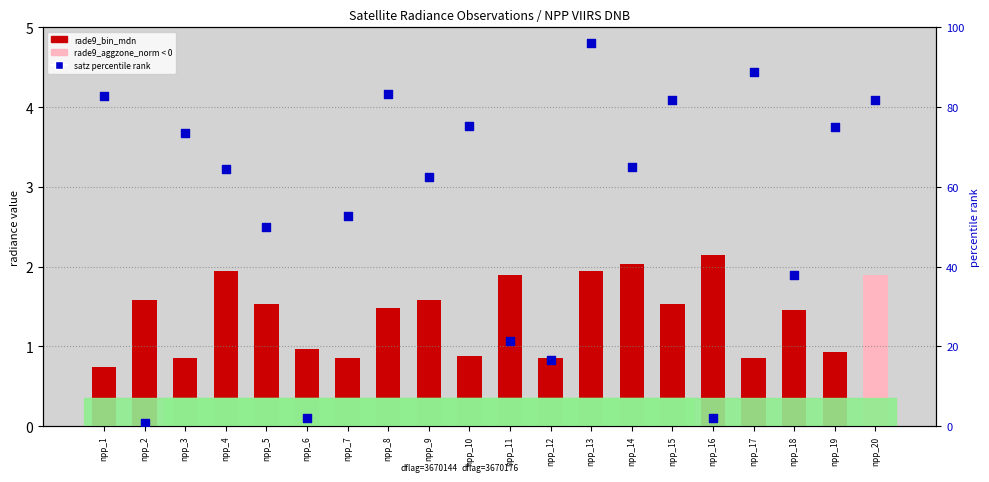

At which category is the sum across all series the highest?

npp_13